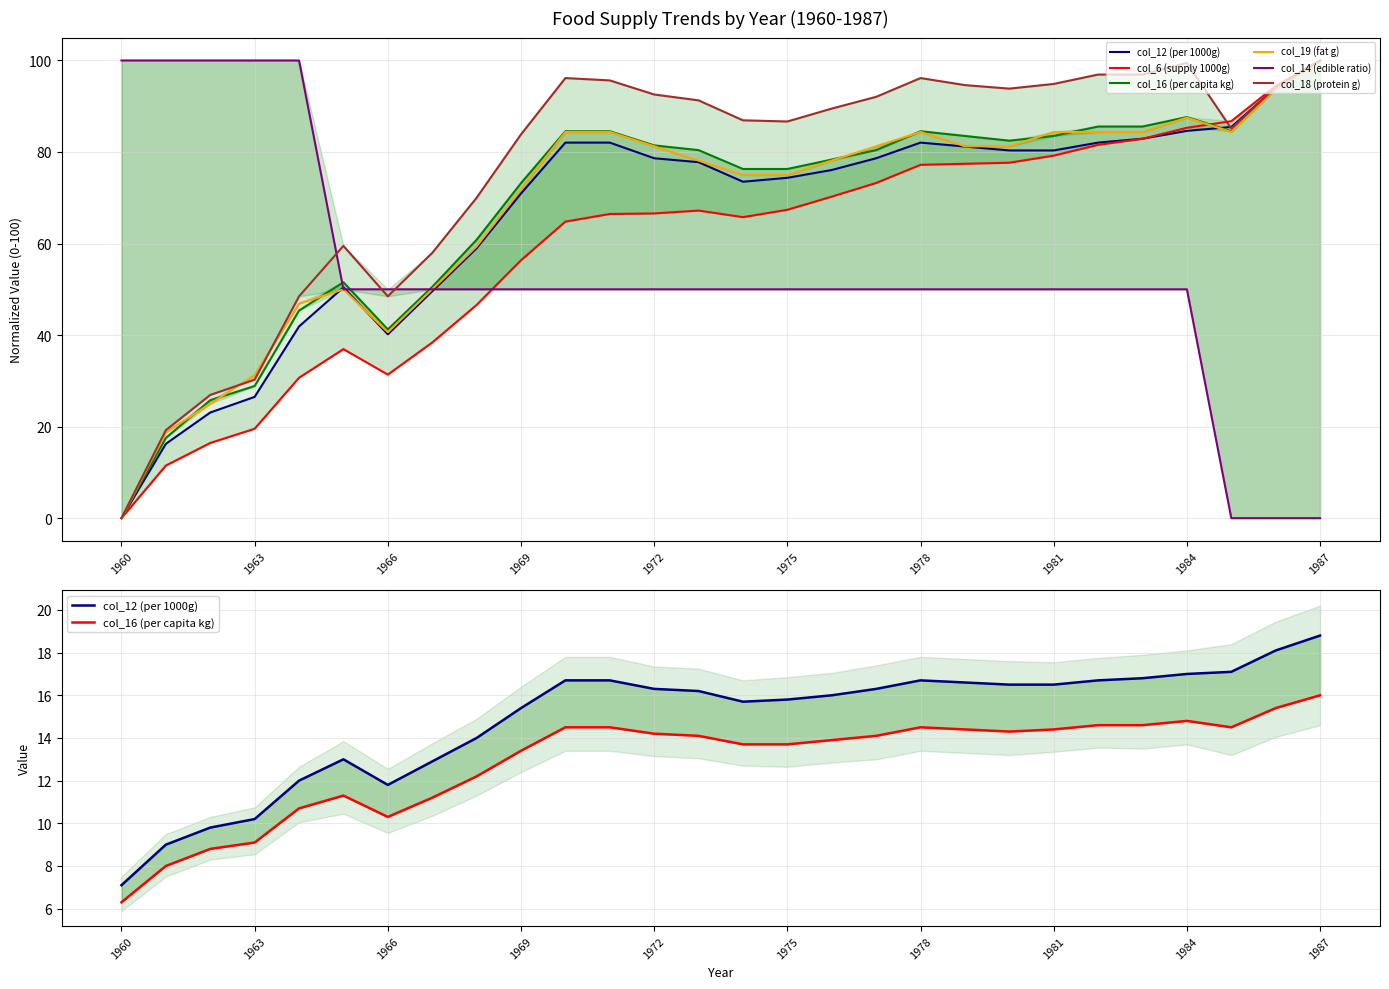

Reading left to right, list all the values displayed in this chart.

col_12 (per 1000g): 7.1	9.0	9.8	10.2	12.0	13.0	11.8	12.9	14.0	15.4	16.7	16.7	16.3	16.2	15.7	15.8	16.0	16.3	16.7	16.6	16.5	16.5	16.7	16.8	17.0	17.1	18.1	18.8
col_6 (supply 1000g): 0.0	11.5	16.4	19.5	30.7	36.9	31.4	38.4	46.6	56.3	64.8	66.5	66.6	67.2	65.8	67.4	70.2	73.2	77.2	77.4	77.7	79.2	81.6	82.9	85.3	86.7	94.4	100.0
col_16 (per capita kg): 6.3	8.0	8.8	9.1	10.7	11.3	10.3	11.2	12.2	13.4	14.5	14.5	14.2	14.1	13.7	13.7	13.9	14.1	14.5	14.4	14.3	14.4	14.6	14.6	14.8	14.5	15.4	16.0
col_19 (fat g): 0.0	18.7	25.0	31.2	46.9	50.0	40.6	50.0	59.4	71.9	84.4	84.4	81.2	78.1	75.0	75.0	78.1	81.2	84.4	81.2	81.2	84.4	84.4	84.4	87.5	84.4	93.8	100.0
col_14 (edible ratio): 100.0	100.0	100.0	100.0	100.0	50.0	50.0	50.0	50.0	50.0	50.0	50.0	50.0	50.0	50.0	50.0	50.0	50.0	50.0	50.0	50.0	50.0	50.0	50.0	50.0	0.0	0.0	0.0
col_18 (protein g): 0.0	19.2	26.9	30.3	48.5	59.5	48.5	57.9	70.0	83.8	96.2	95.6	92.6	91.3	86.9	86.7	89.5	92.1	96.2	94.6	93.8	94.9	96.9	96.9	99.5	85.1	94.1	100.0